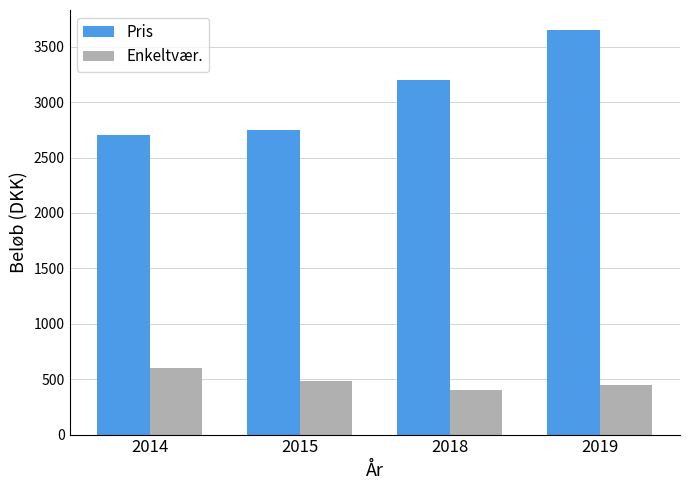

Does the chart contain stacked bars?

No